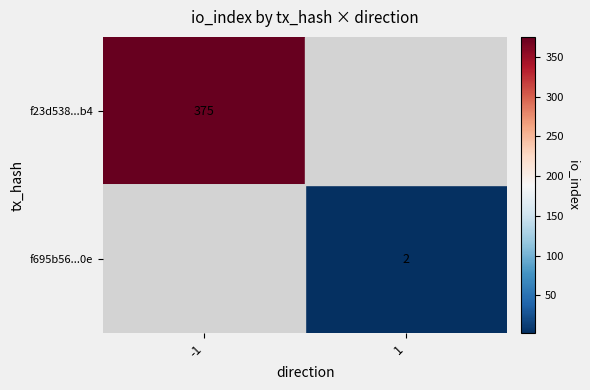

The f23d538...b4 series shows 633 at -1. True or false?

False